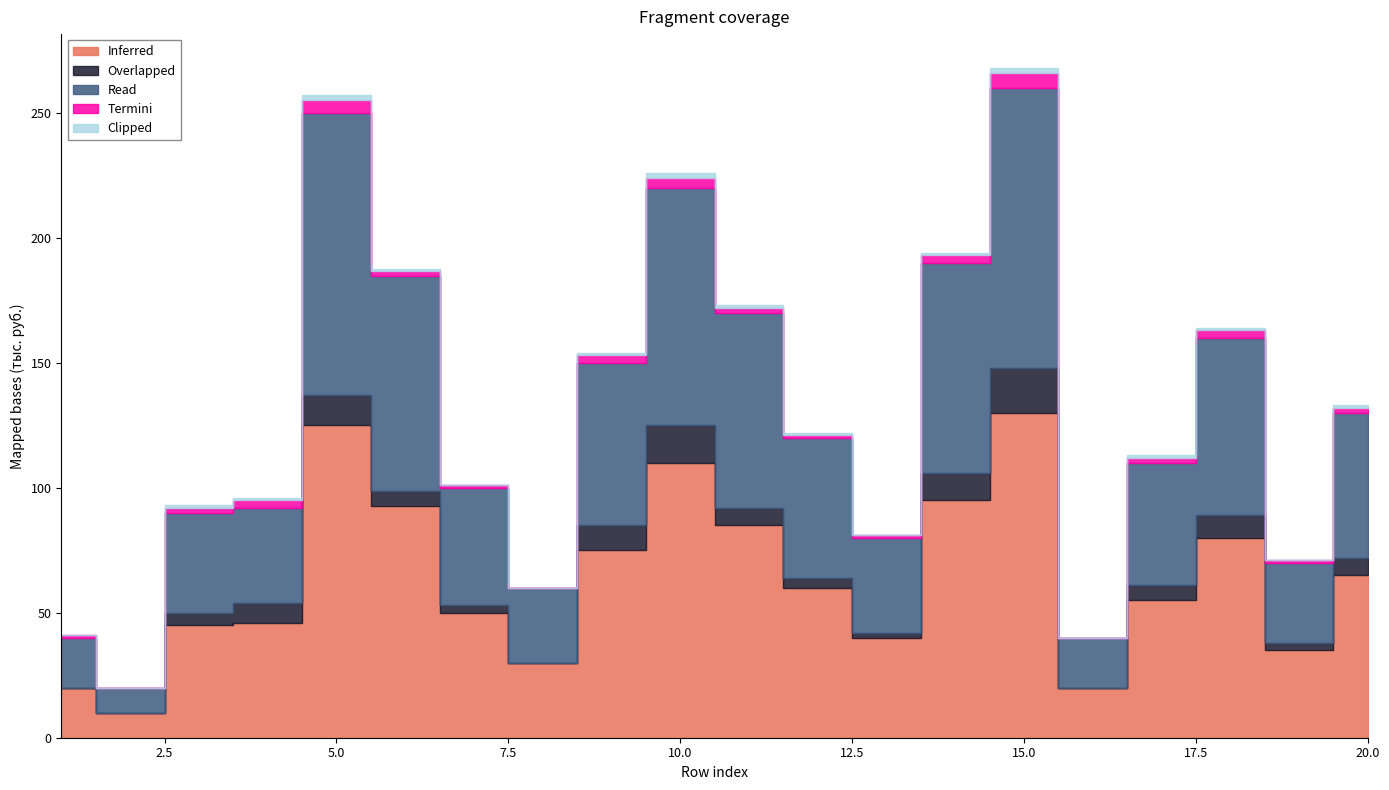

What is the sum of the Clipped values at 15 and 4?

3.0